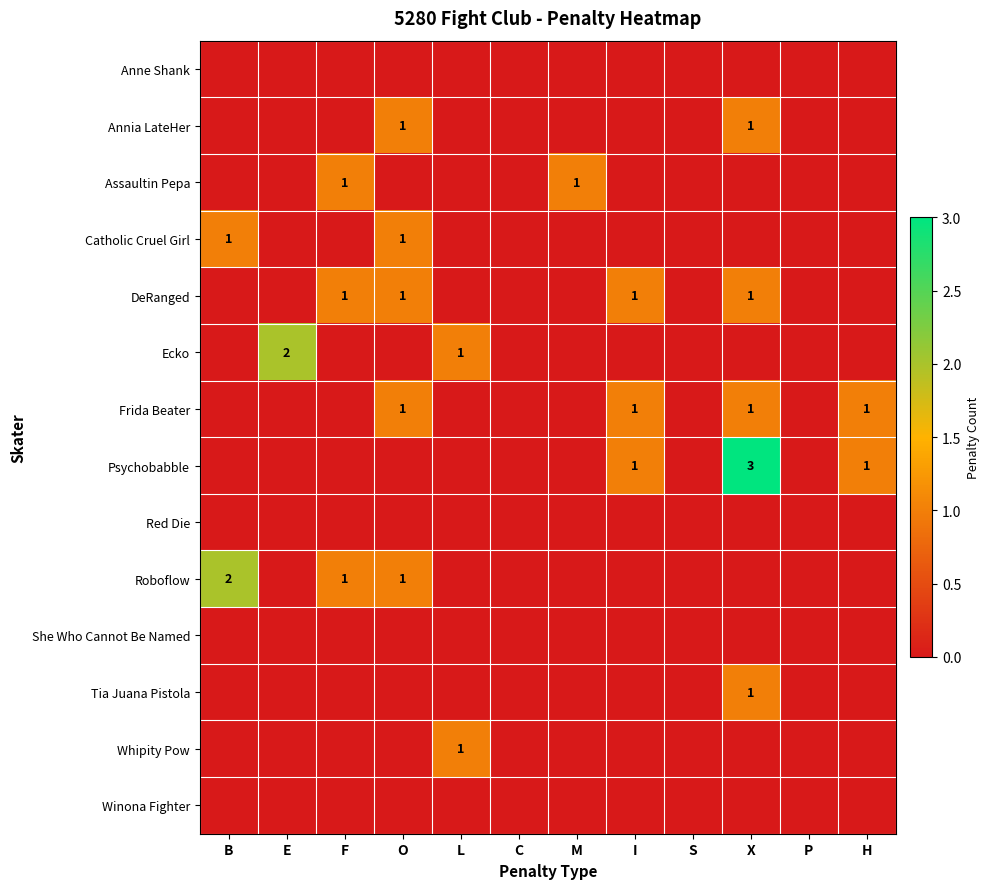

At which category is the sum across all series the highest?

X